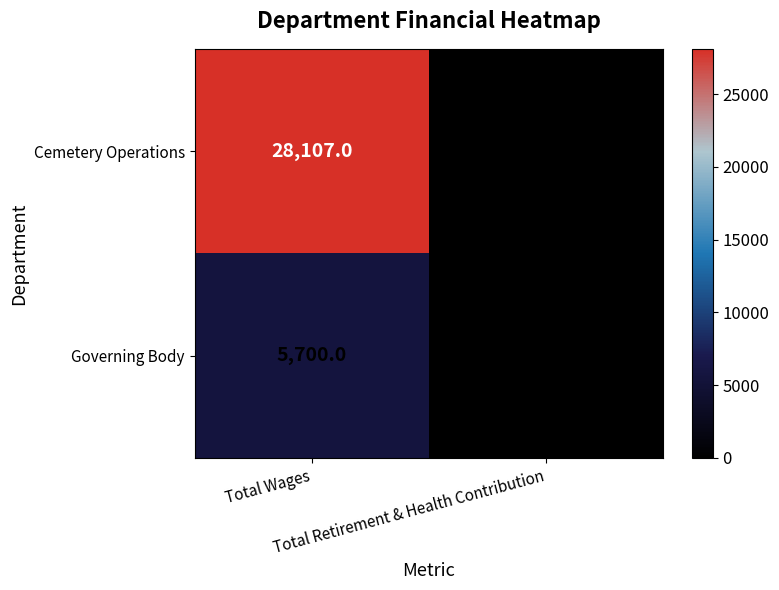

Which series has the largest total across all categories?

Cemetery Operations